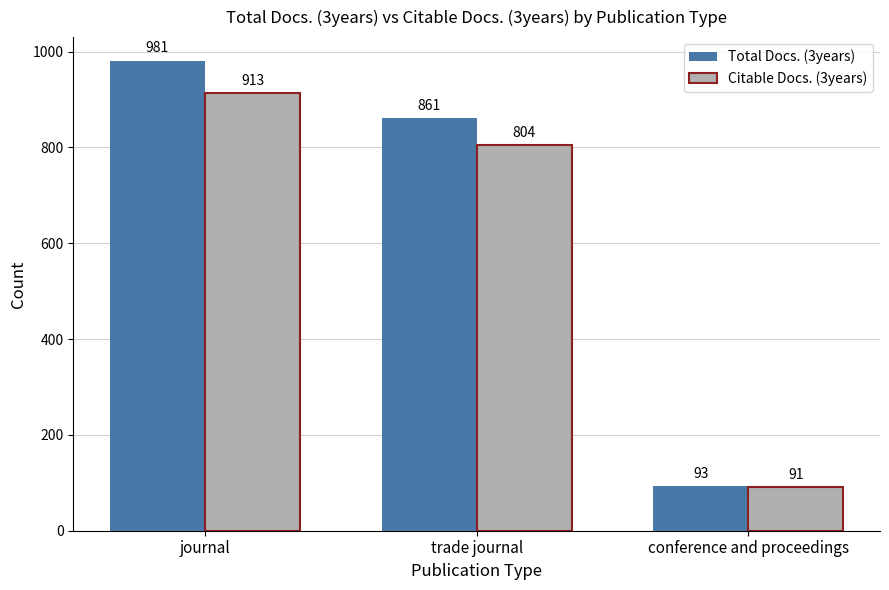

How many values in the Total Docs. (3years) series are below 861?

1